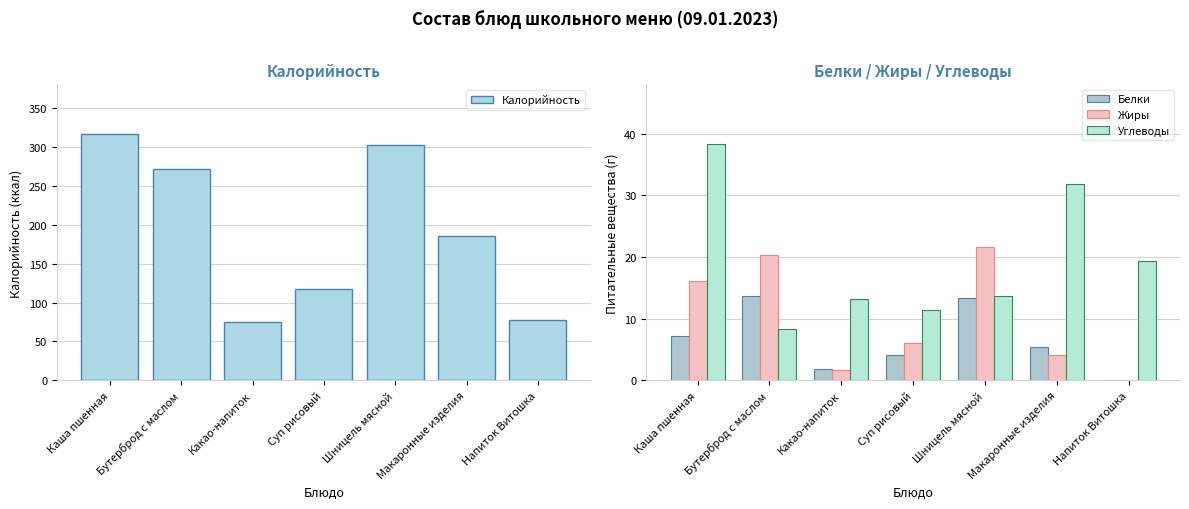

What are all the series names shown in the legend?

Калорийность, Белки, Жиры, Углеводы